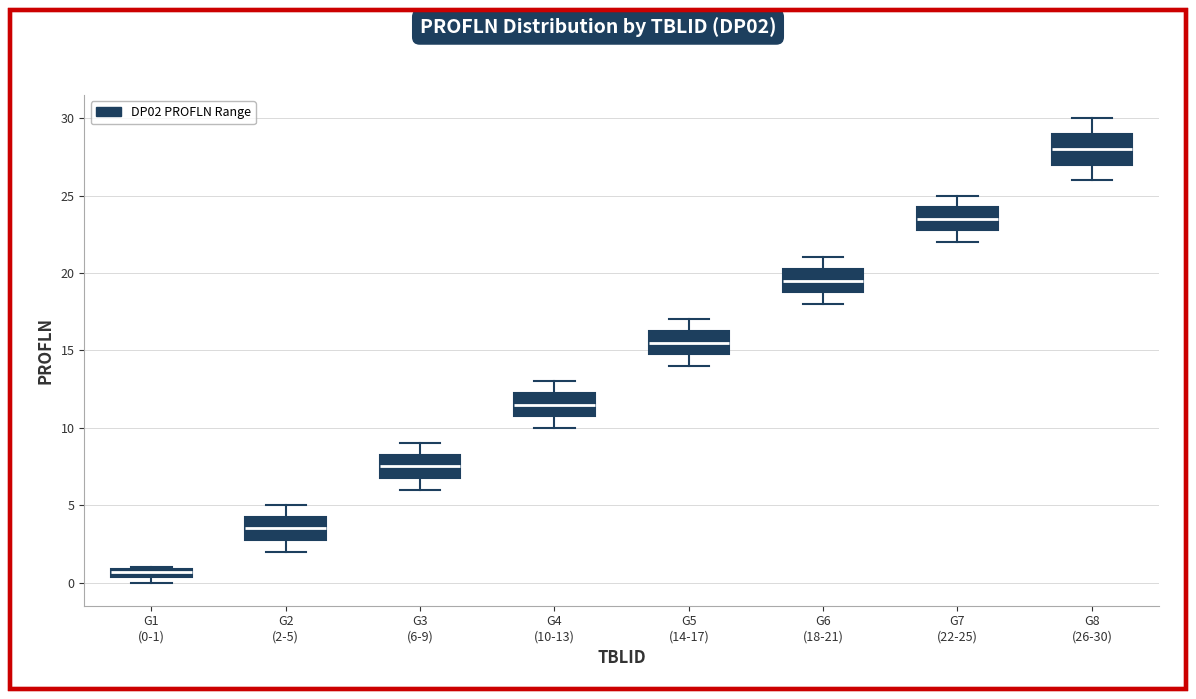

Which box has the highest median line?

G8 (26-30)